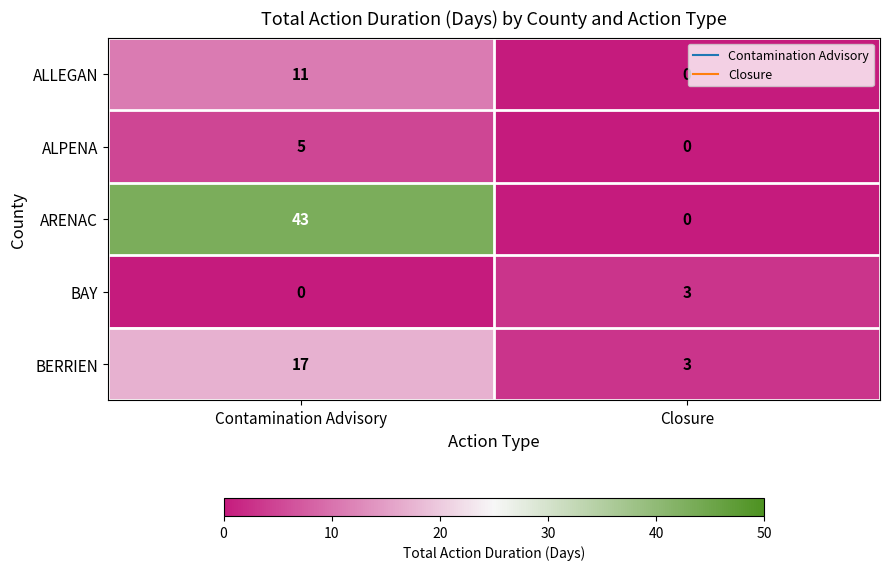

What is the difference between the highest and lowest values at Closure?

3